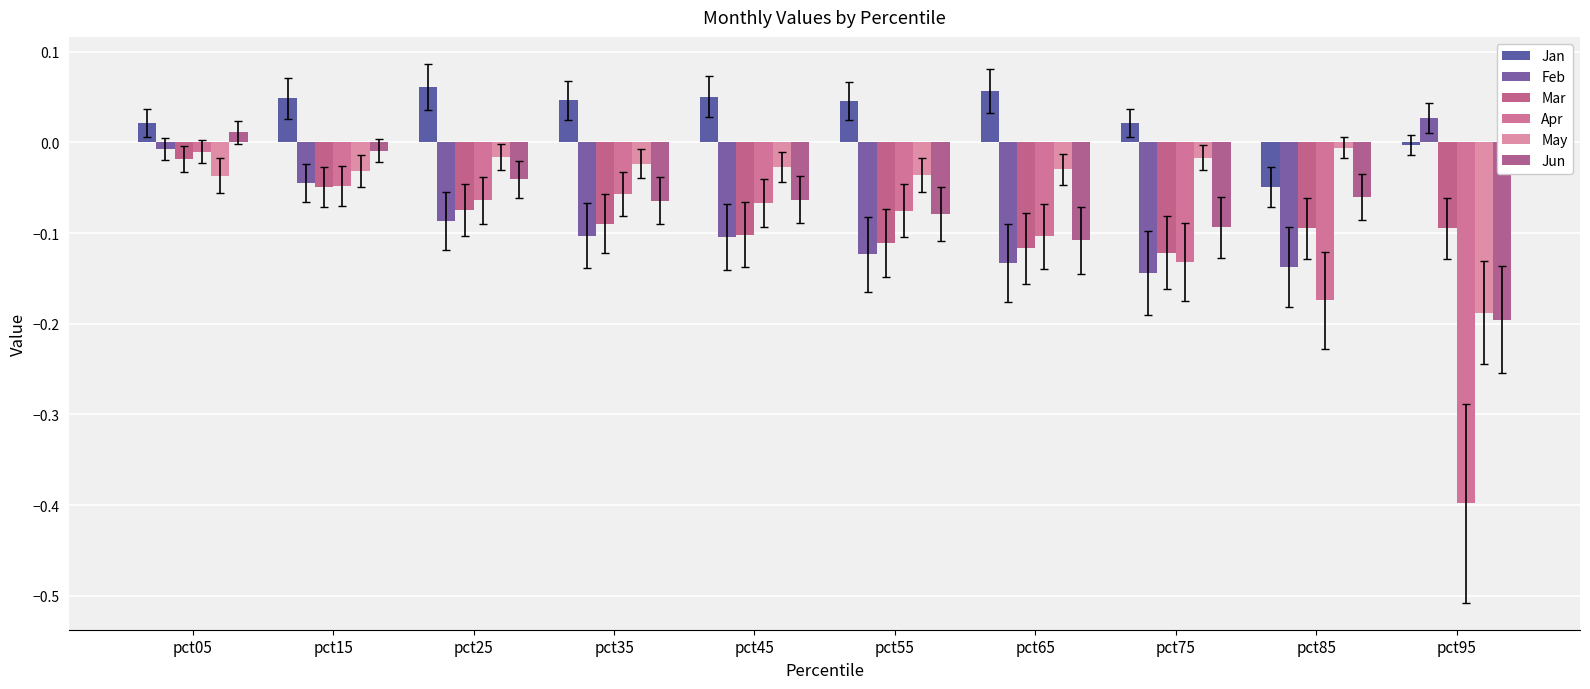

What is the difference between the second highest and minimum values in the Apr series?

0.4